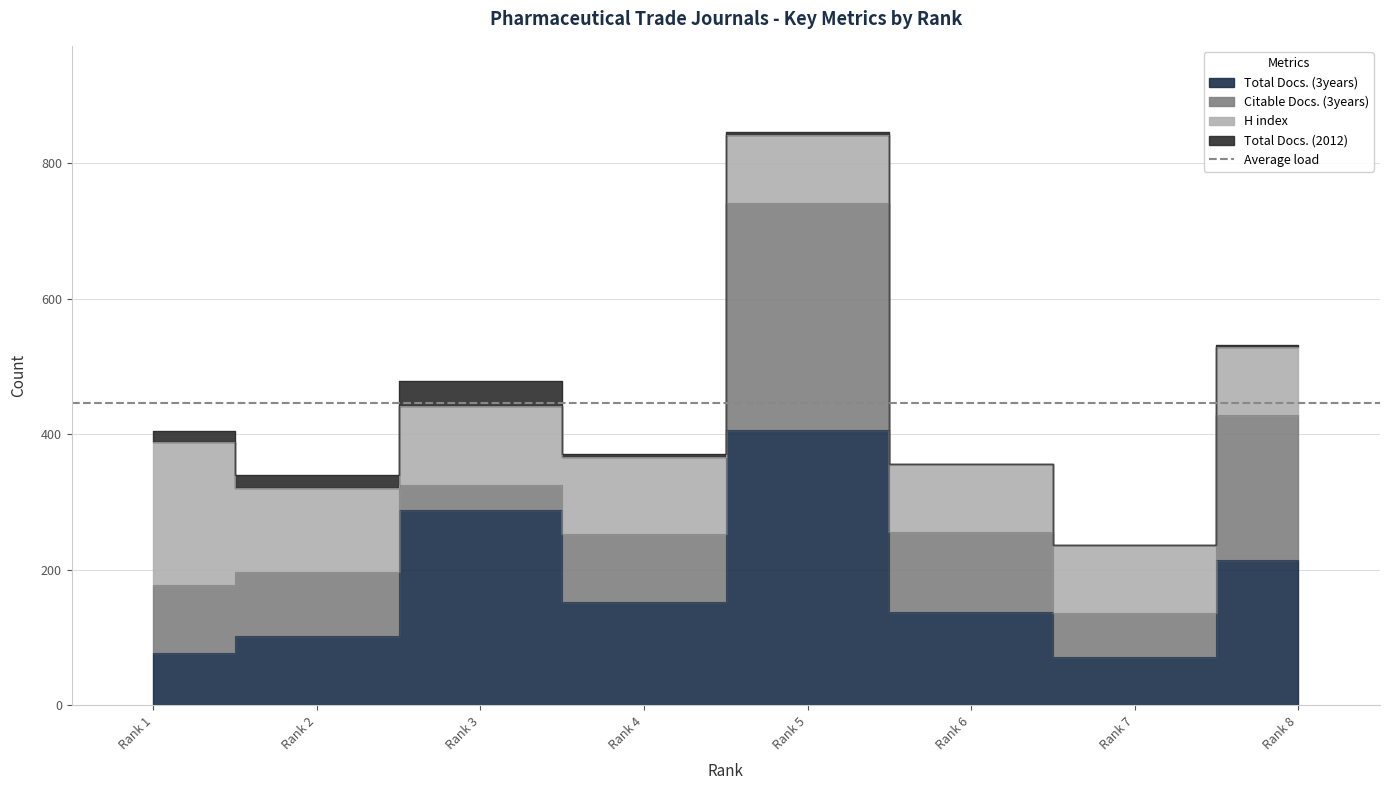

True or false: Total Docs. (2012) and H index cross at least once.

False